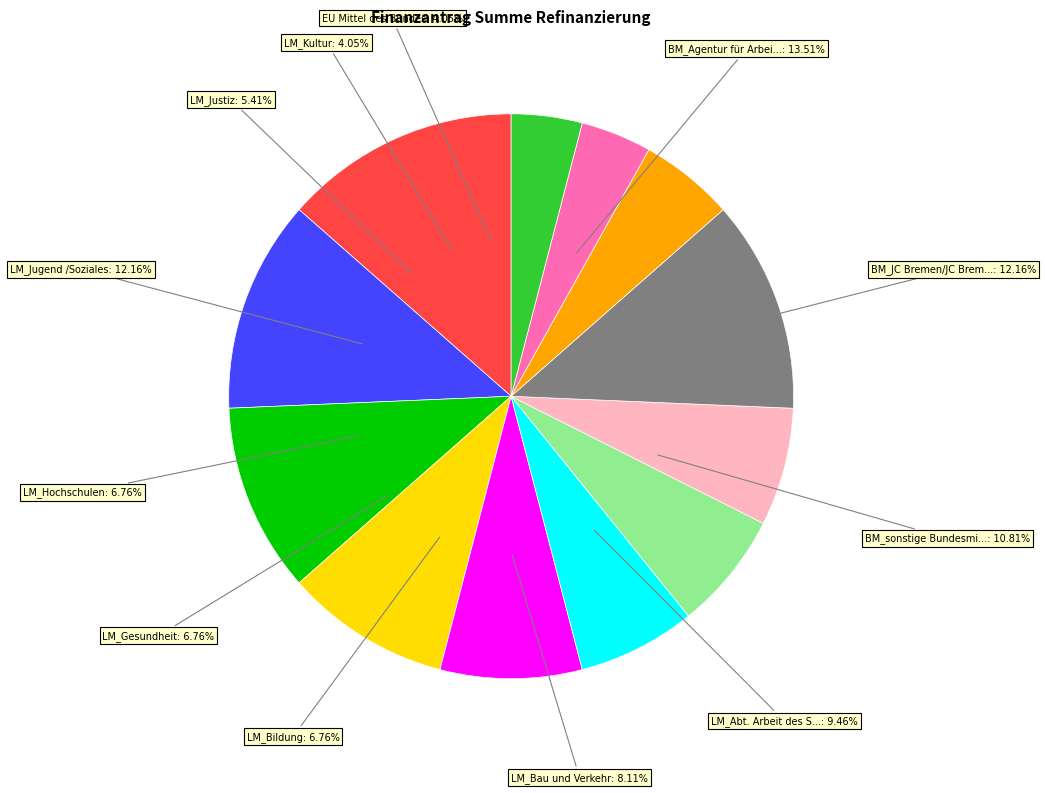

What percentage is the BM_JC Bremen/JC Bremerhaven (SGB II) slice, to the nearest percent?

12%